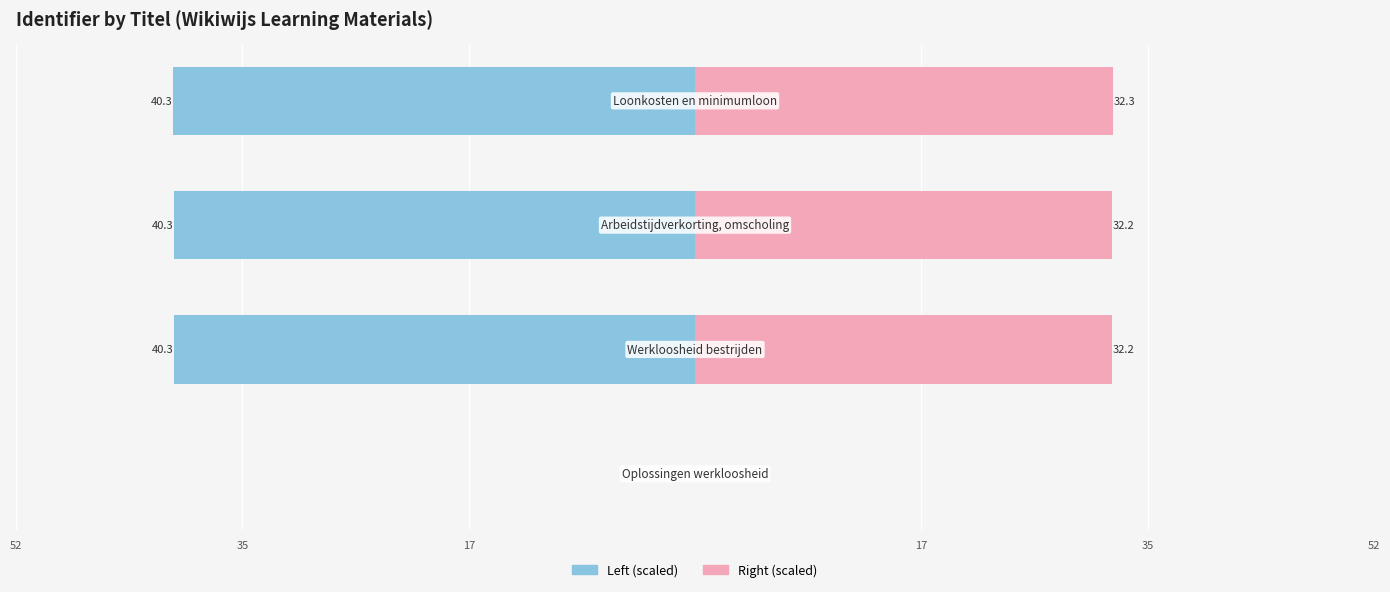

At how many categories does at least one series exceed -13?

4